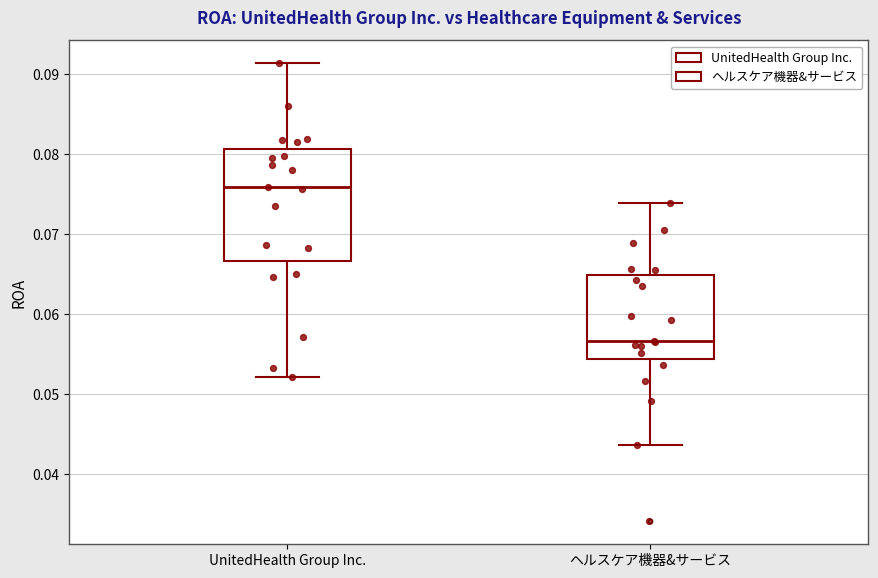

Which box has the highest median line?

UnitedHealth Group Inc.